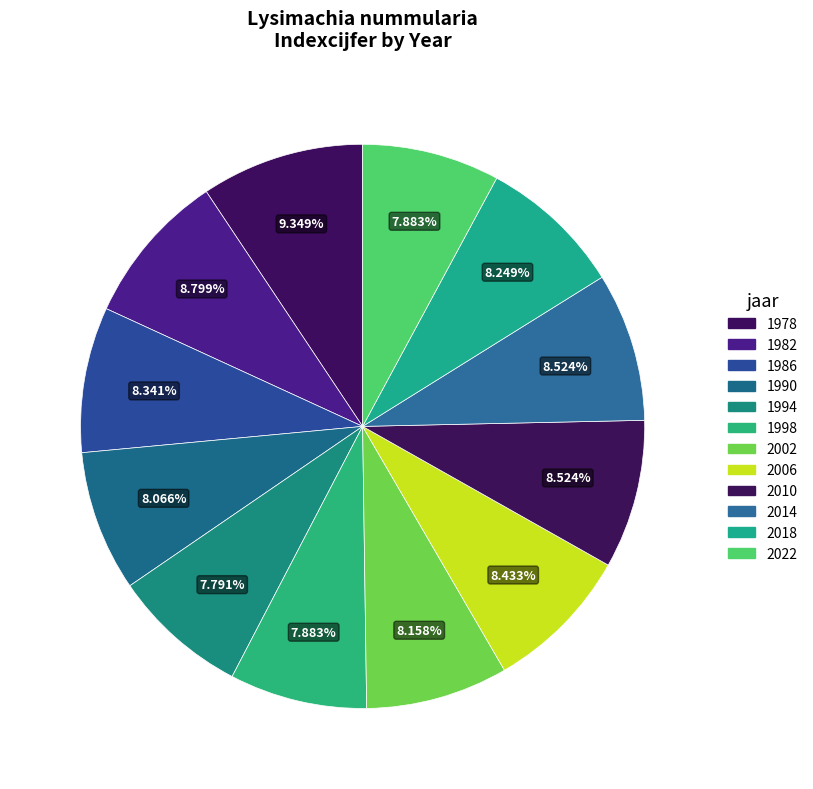

To the nearest percent, what is the average slice percentage?

8%